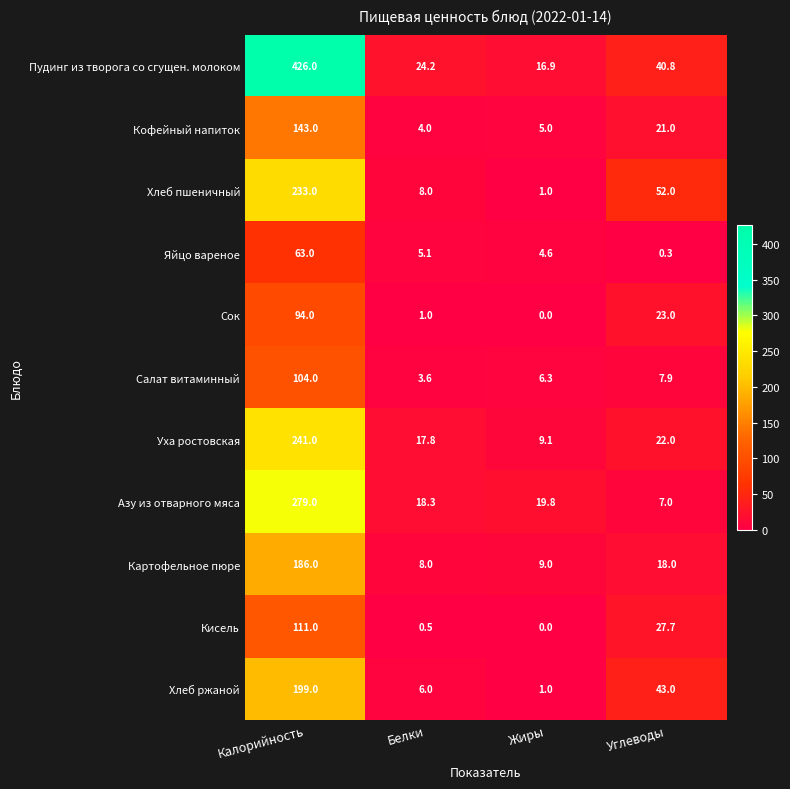

Which series has the widest spread of values?

Пудинг из творога со сгущен. молоком